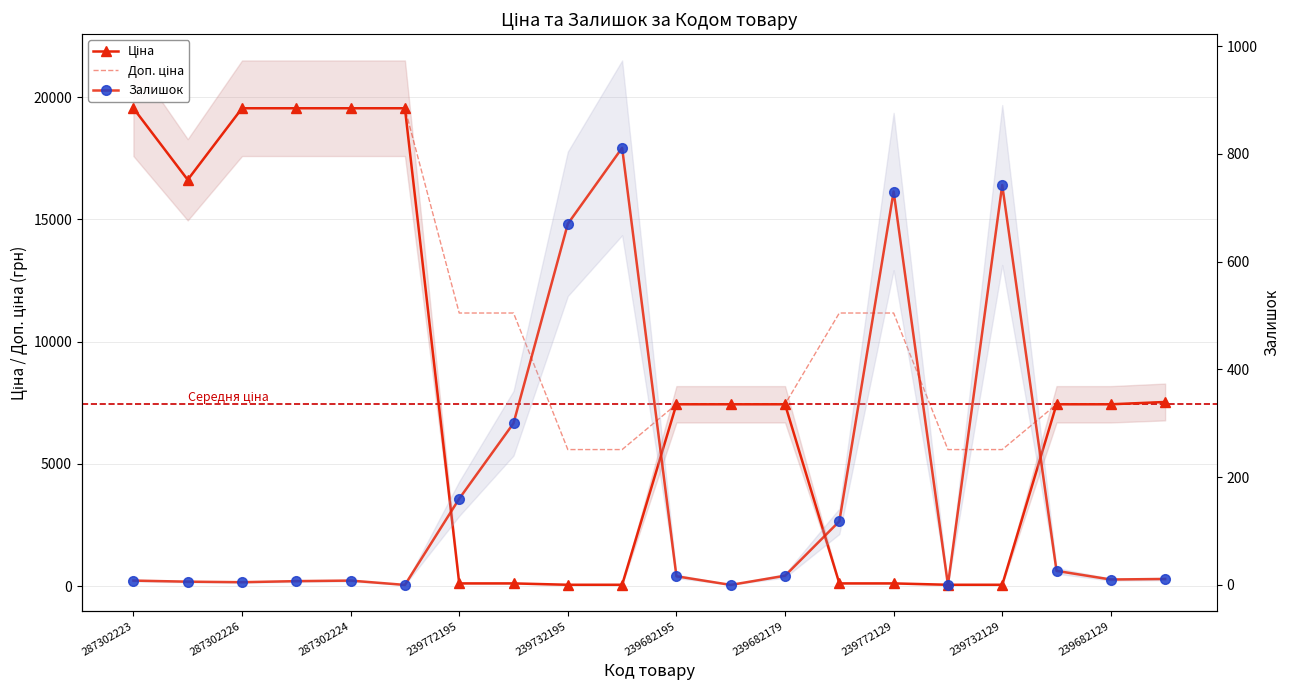

What is the maximum value for Залишок?

811.0